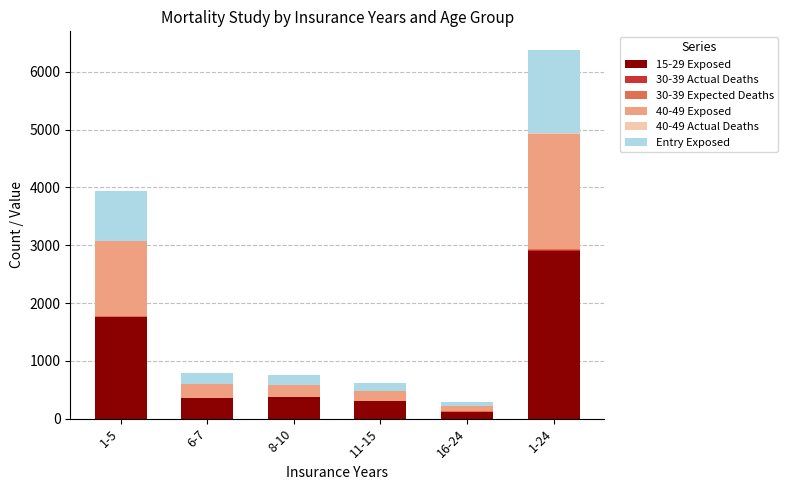

At which label does 15-29 Exposed reach its peak?

1-24